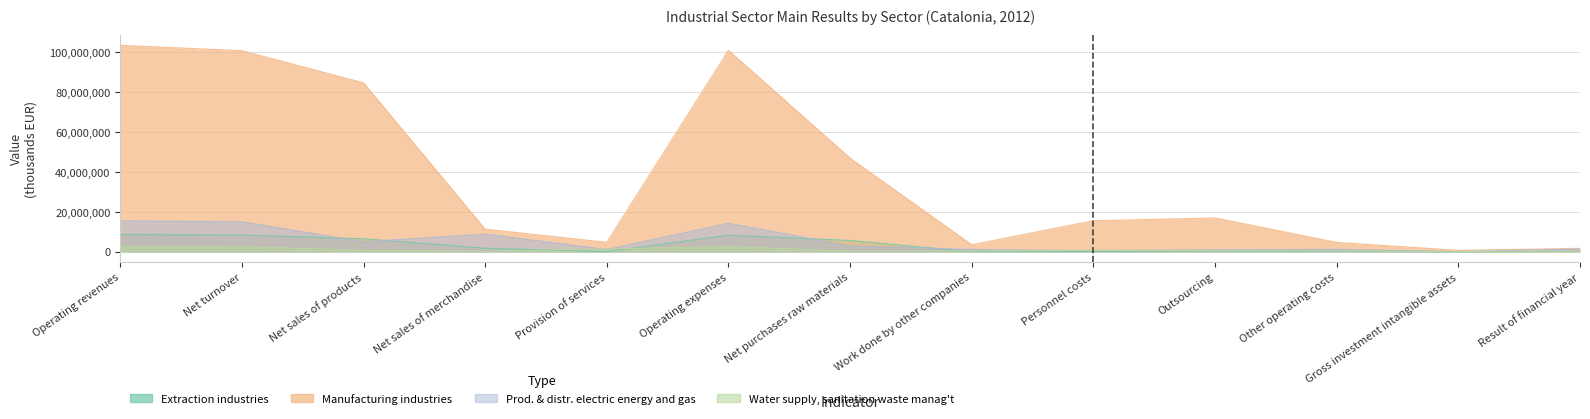

True or false: Prod. & distr. electric energy and gas has more than 1 interior local peaks.

True